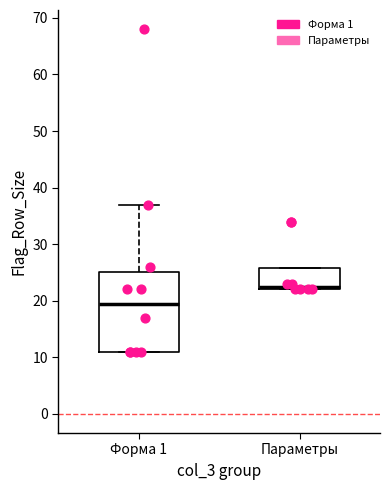

Which box is the tallest, from its lower edge to its upper edge?

Форма 1